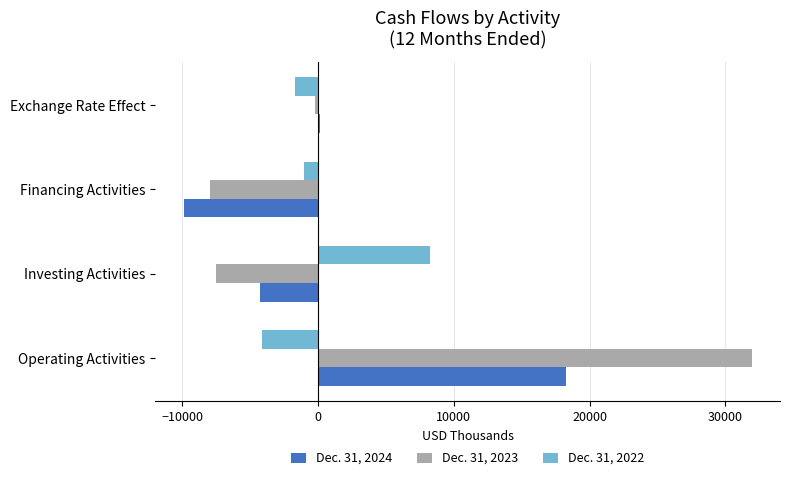

What is the total value across all series at Investing Activities?

-3524